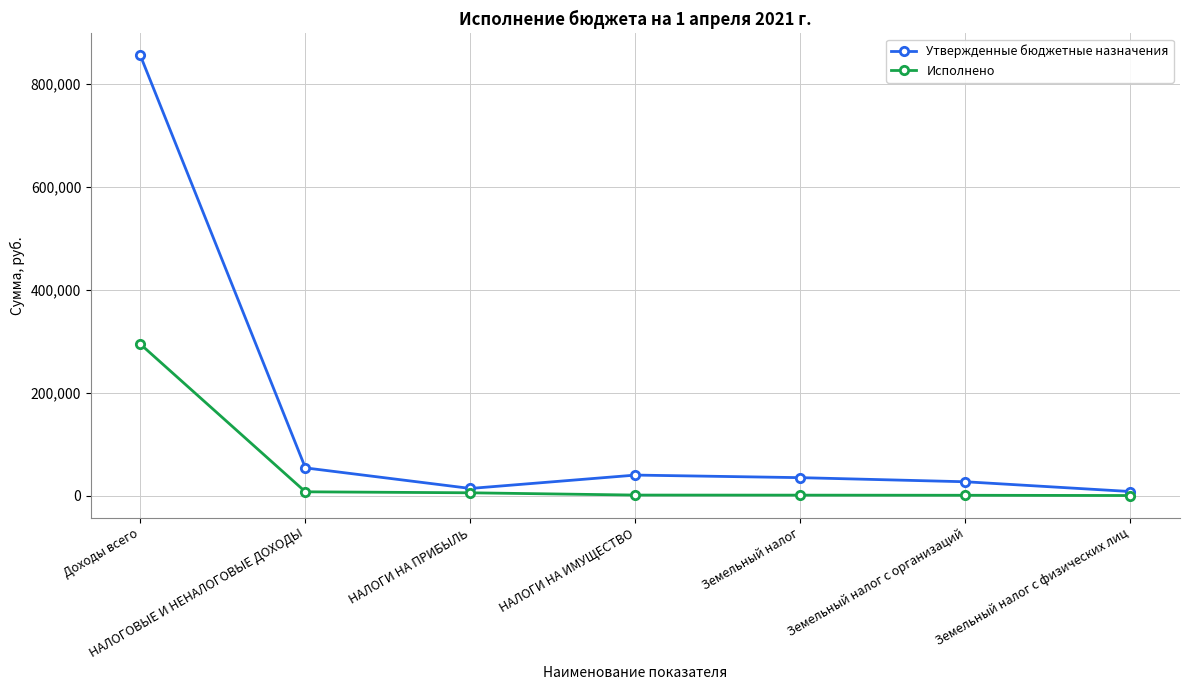

At how many categories does at least one series exceed 506534?

1